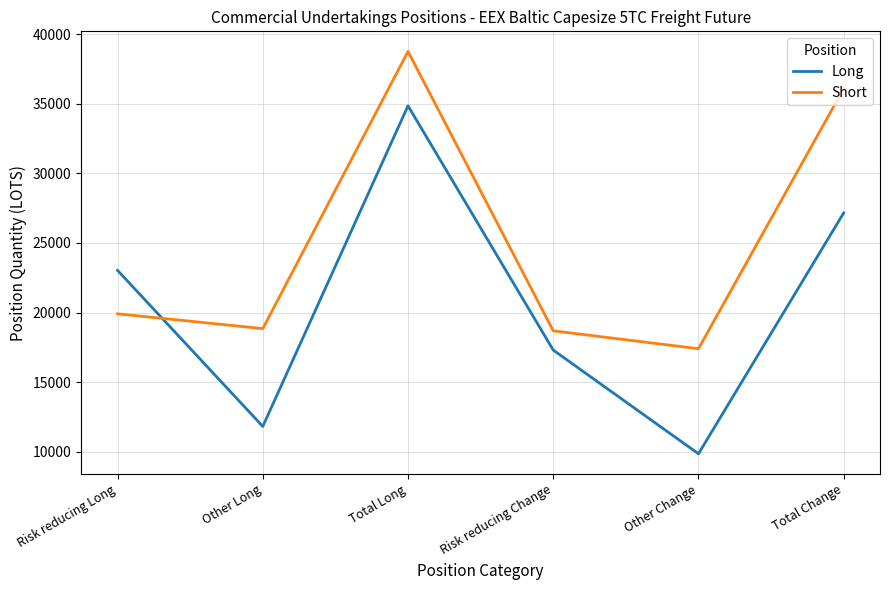

What position from the right is Total Change?

1